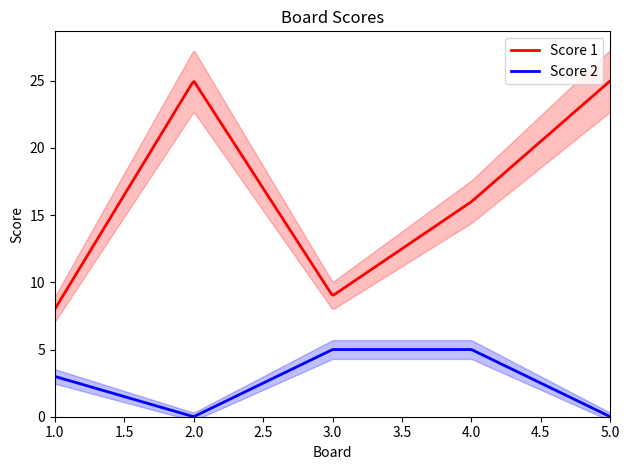

What is the value of the Score 1 point at the 2nd from the left?

25